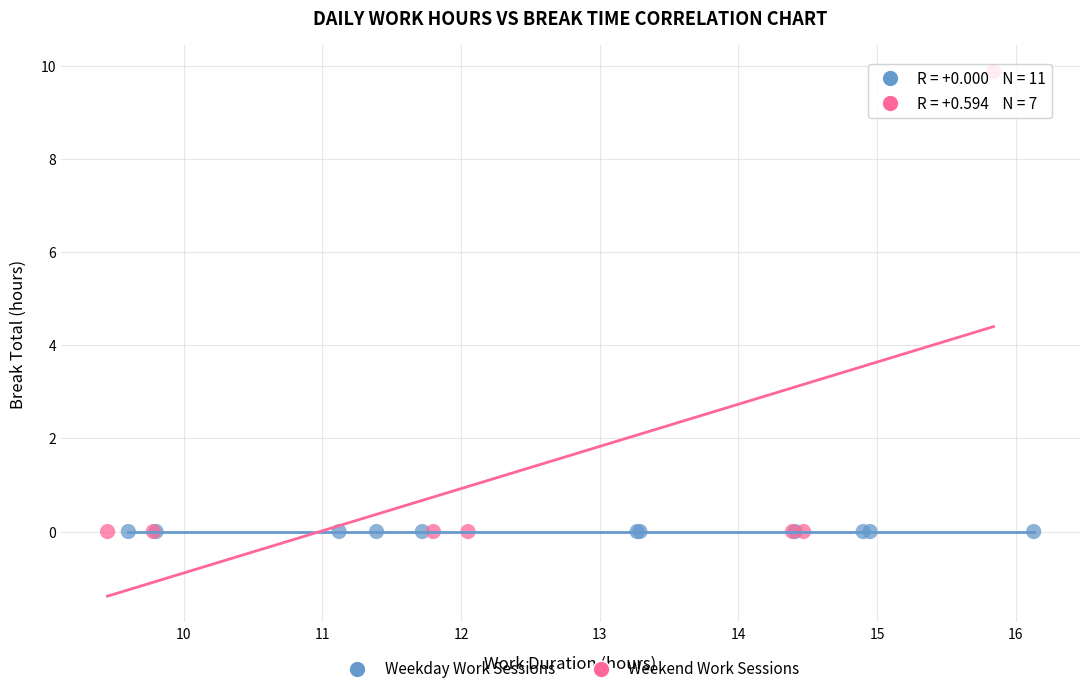

What are all the series names shown in the legend?

Weekday Work Sessions, Weekend Work Sessions